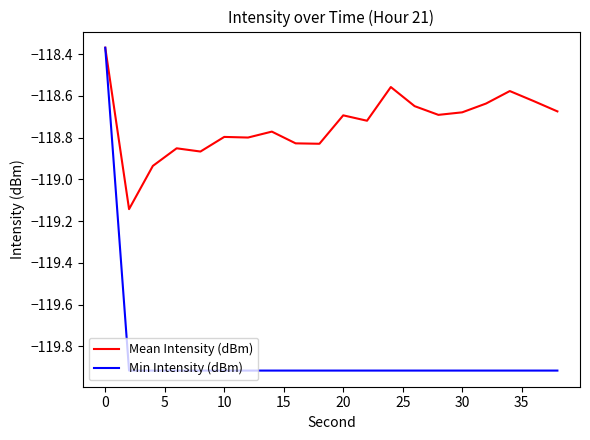

What is the average value of the Min Intensity (dBm) series?

-119.8